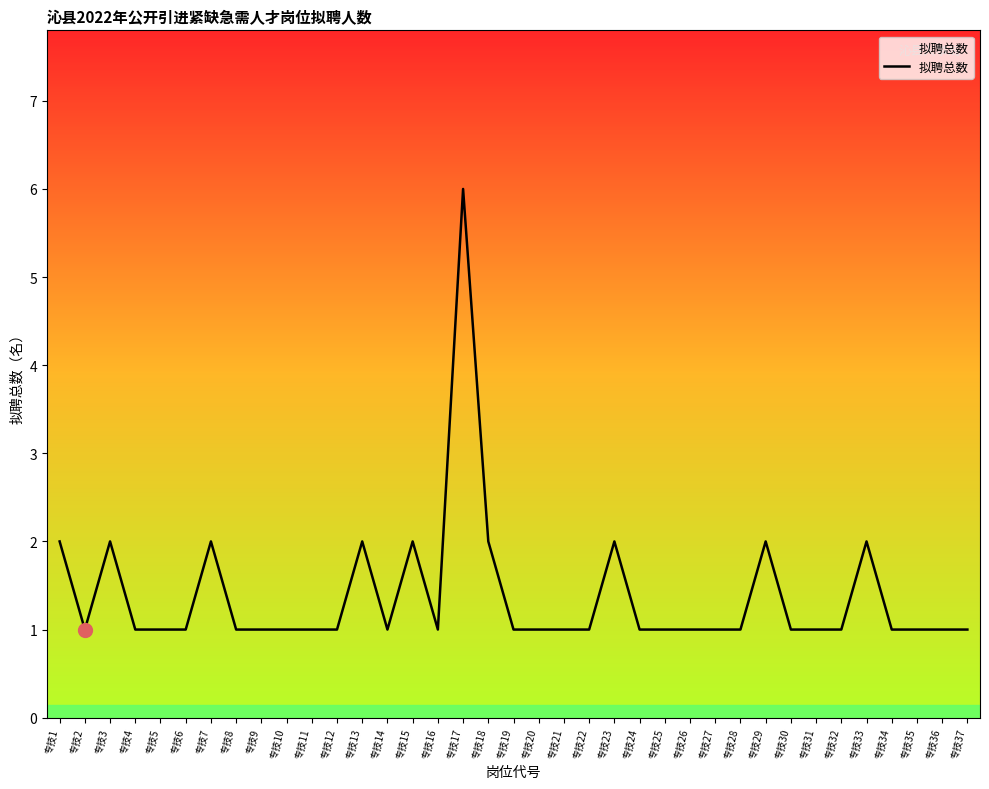

How many distinct data groups are displayed?

1